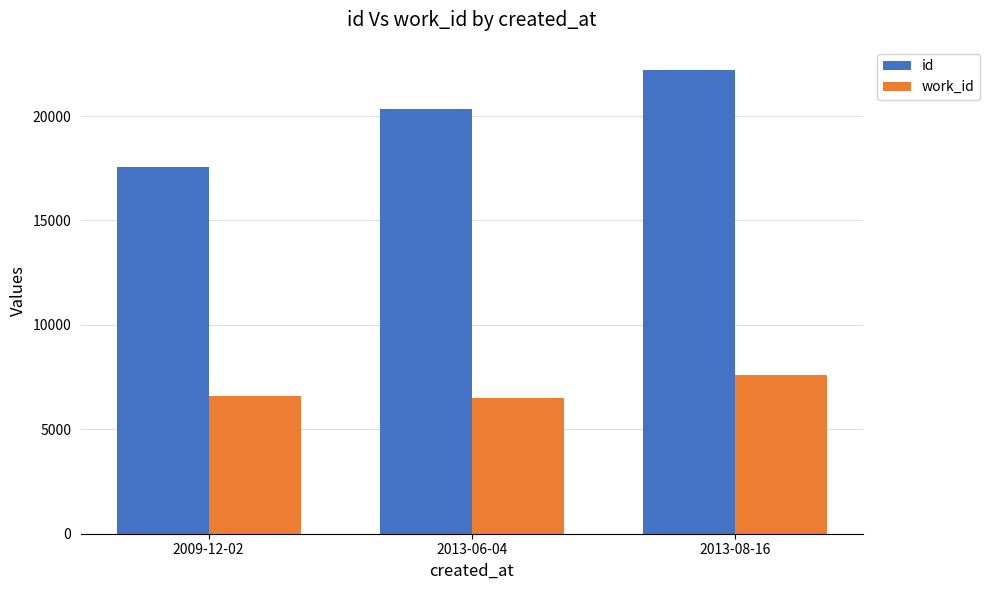

List the labels in order of id value, largest first.

2013-08-16, 2013-06-04, 2009-12-02